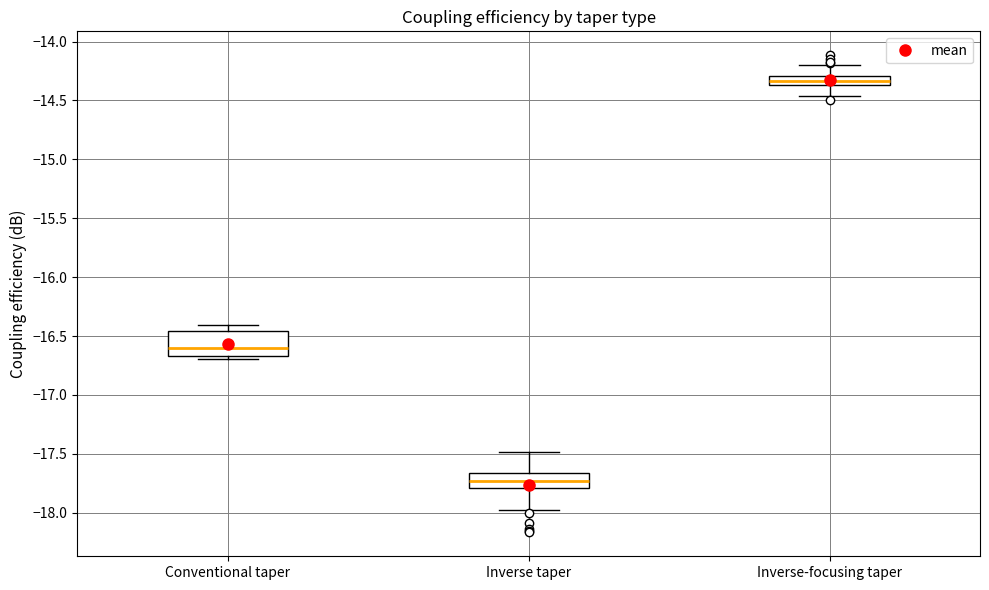

Reading left to right, transcribe this box plot: for each box, give where its median line is, the range the box spans, and where its two whiskers end, as read against the y-axis. The values are not printed on the chart, so give them approximately, as read against the axis.

Conventional taper: median -16.60, box -16.65 to -16.45, whiskers -16.70 to -16.40
Inverse taper: median -17.75, box -17.80 to -17.65, whiskers -17.95 to -17.50
Inverse-focusing taper: median -14.35 (inside the box), box -14.35 to -14.30, whiskers -14.45 to -14.20